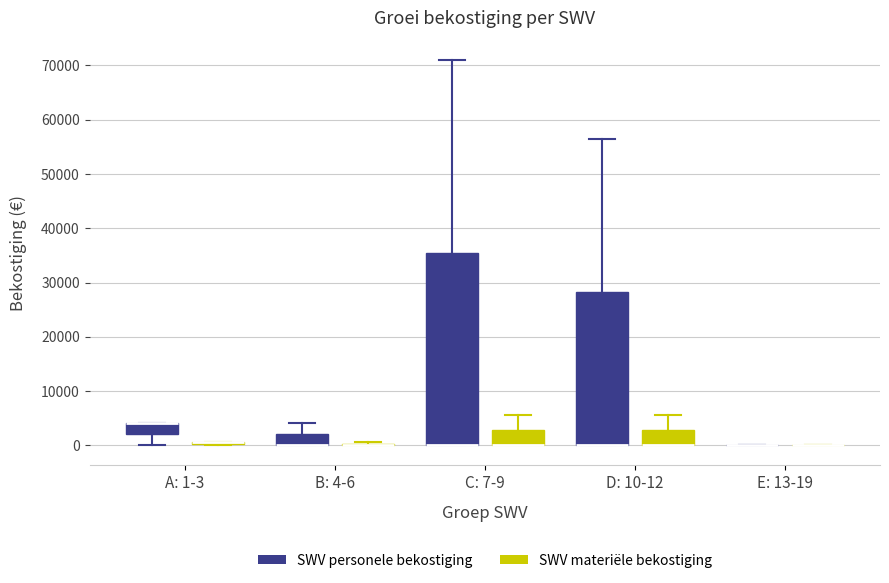

Reading left to right, transcribe this box plot: for each box, give where its median line is, the range the box spans, and where its two whiskers end, as read against the y-axis. The values are not printed on the chart, so give them approximately, as read against the axis.

A: 1-3 (SWV personele bekostiging): median 4000 (drawn on the box's upper edge), box 2000 to 4000, whiskers 0 to 4000
A: 1-3 (SWV materiële bekostiging): box collapsed to a line at 1000, whiskers 0 to 1000
B: 4-6 (SWV personele bekostiging): median 0 (drawn on the box's lower edge), box 0 to 2000, whiskers 0 to 4000
B: 4-6 (SWV materiële bekostiging): box collapsed to a line at 0, whiskers 0 to 1000
C: 7-9 (SWV personele bekostiging): median 0 (drawn on the box's lower edge), box 0 to 36000, whiskers 0 to 71000
C: 7-9 (SWV materiële bekostiging): median 0 (drawn on the box's lower edge), box 0 to 3000, whiskers 0 to 6000
D: 10-12 (SWV personele bekostiging): median 0 (drawn on the box's lower edge), box 0 to 28000, whiskers 0 to 56000
D: 10-12 (SWV materiële bekostiging): median 0 (drawn on the box's lower edge), box 0 to 3000, whiskers 0 to 6000
E: 13-19 (SWV personele bekostiging): box collapsed to a line at 0, whiskers 0 to 0
E: 13-19 (SWV materiële bekostiging): box collapsed to a line at 0, whiskers 0 to 0